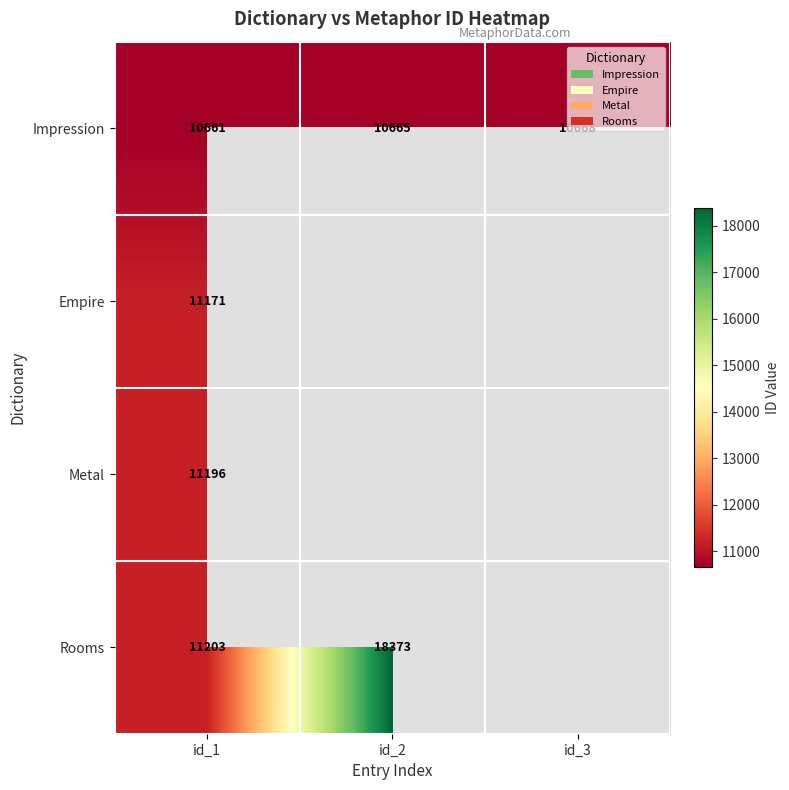

The value of Rooms at id_1 is 19650.1. True or false?

False